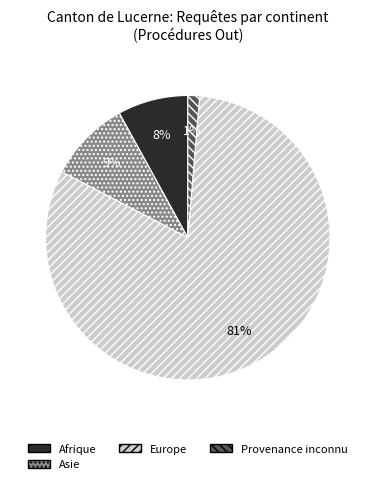

To the nearest percent, what is the average slice percentage?

25%